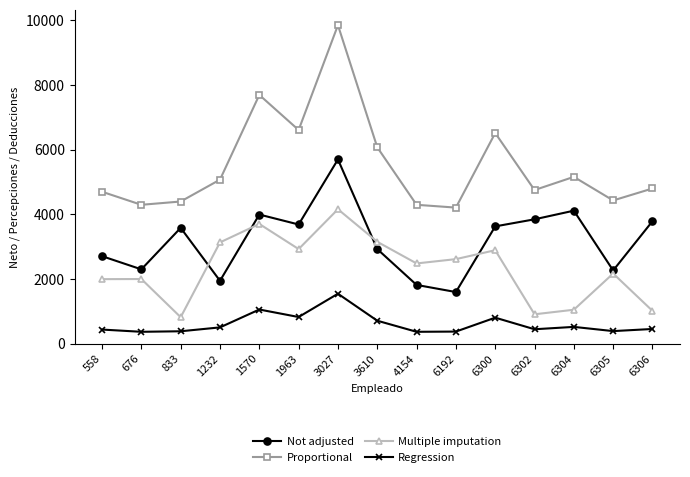

What is the value of the Multiple imputation point at the 14th from the left?

2166.1